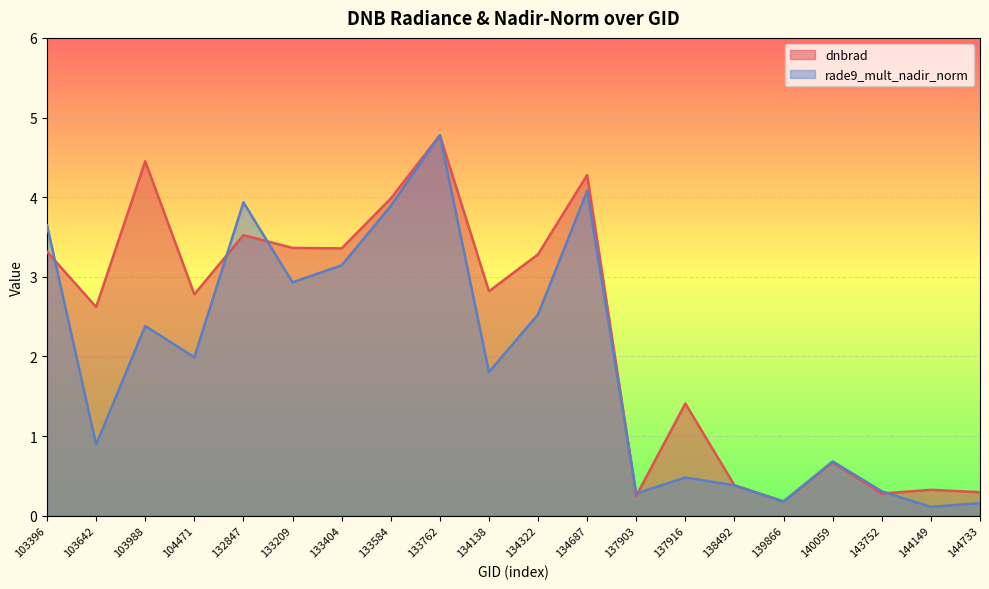

What is the sum of all dnbrad values?

46.3